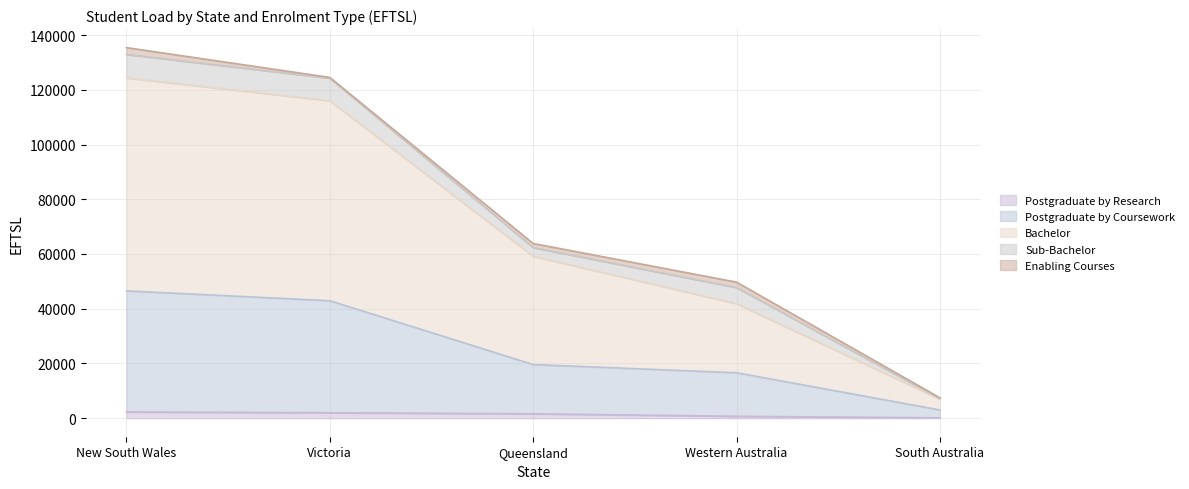

Where is Bachelor nearest to the value 38906?

Queensland